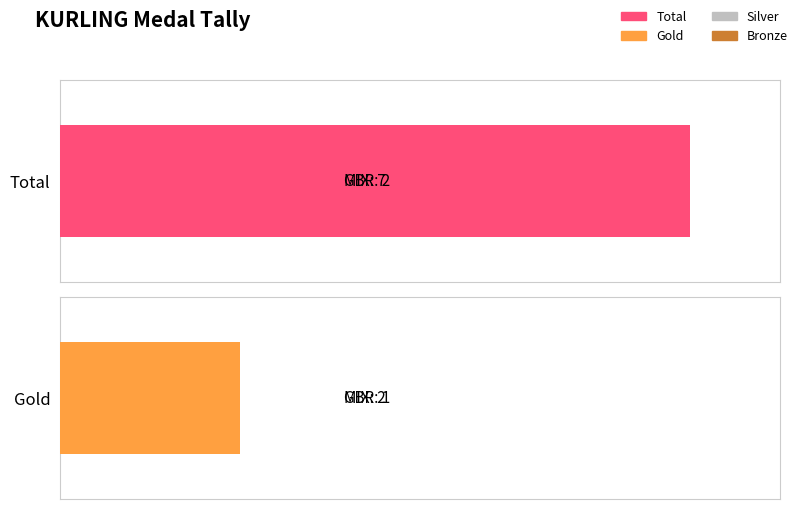

How many groups of bars are there?

2